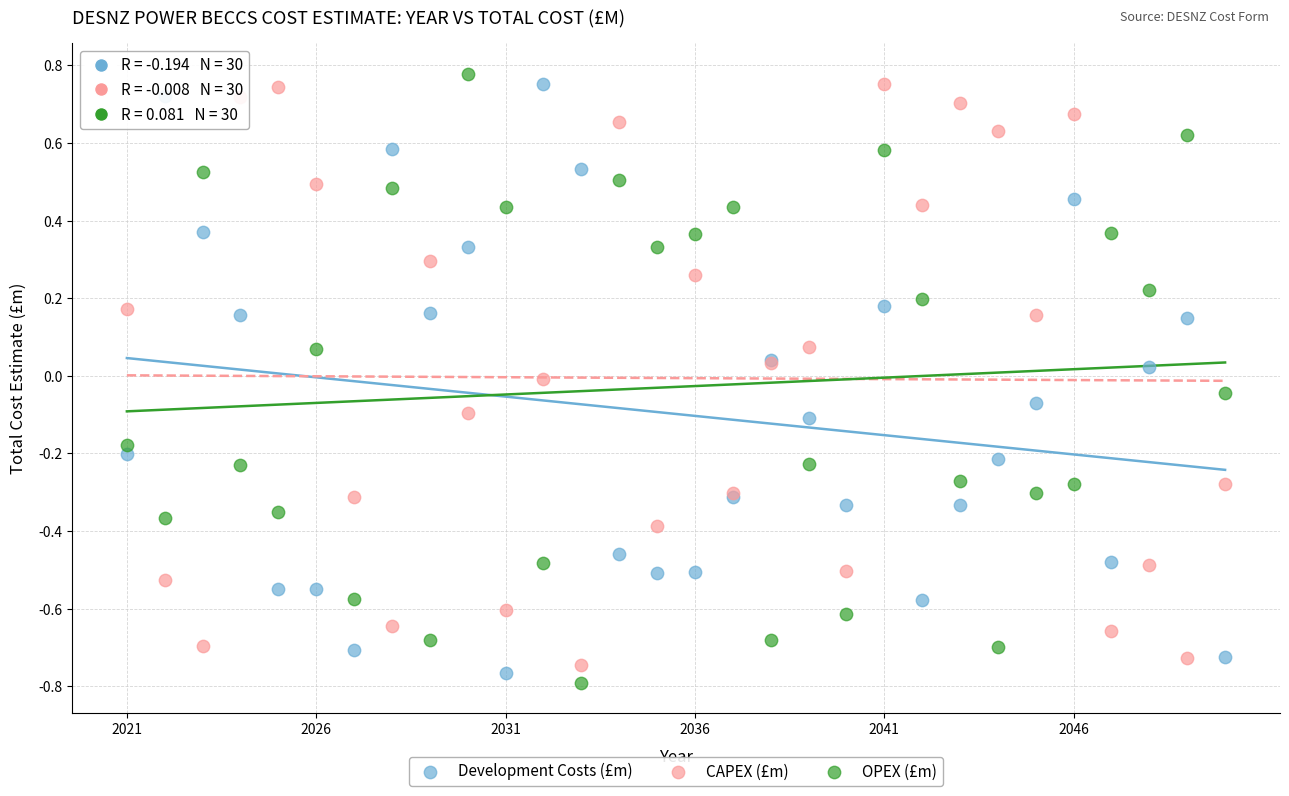

What is the X range (max minus min) for the scatter plot?

29.0